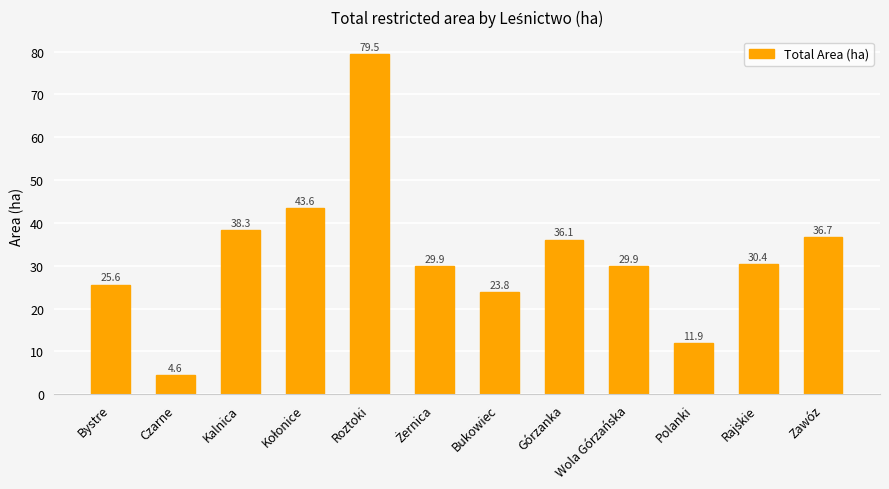

The chart shows a value of 25.6 at Bystre. True or false?

True